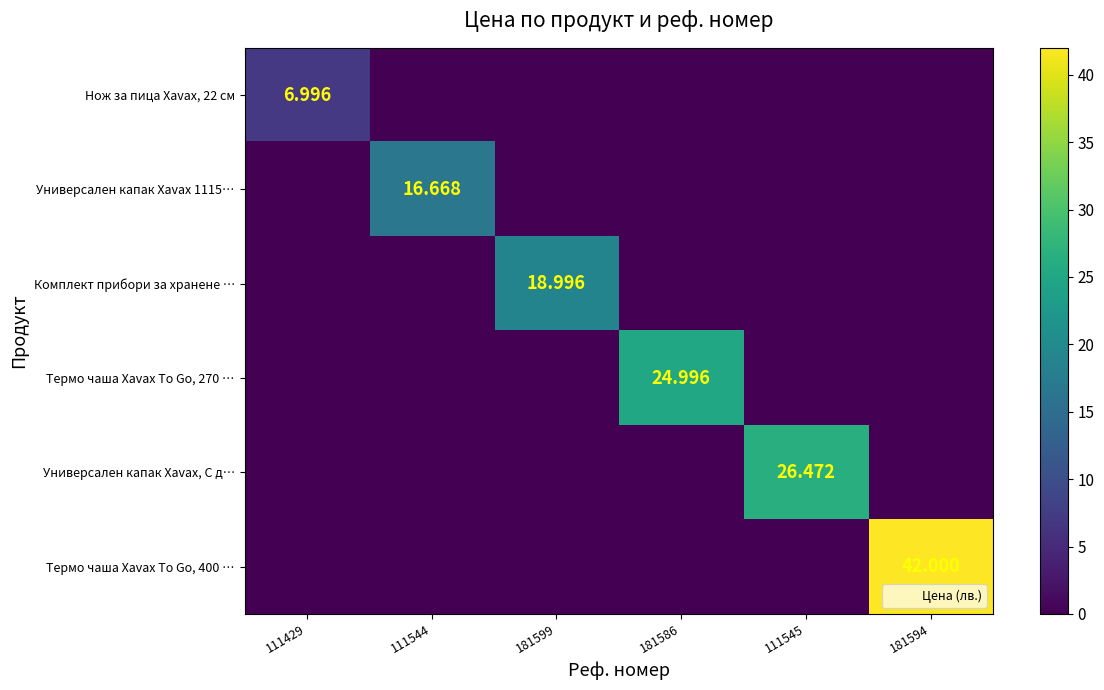

What is the sum of all Универсален капак Xavax 1115… values?

16.7